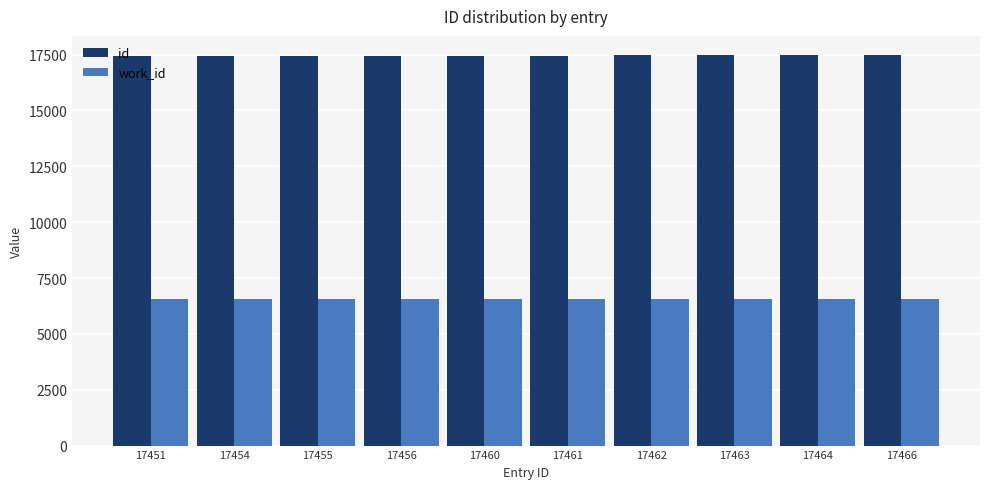

What is the sum of all id values?

174592